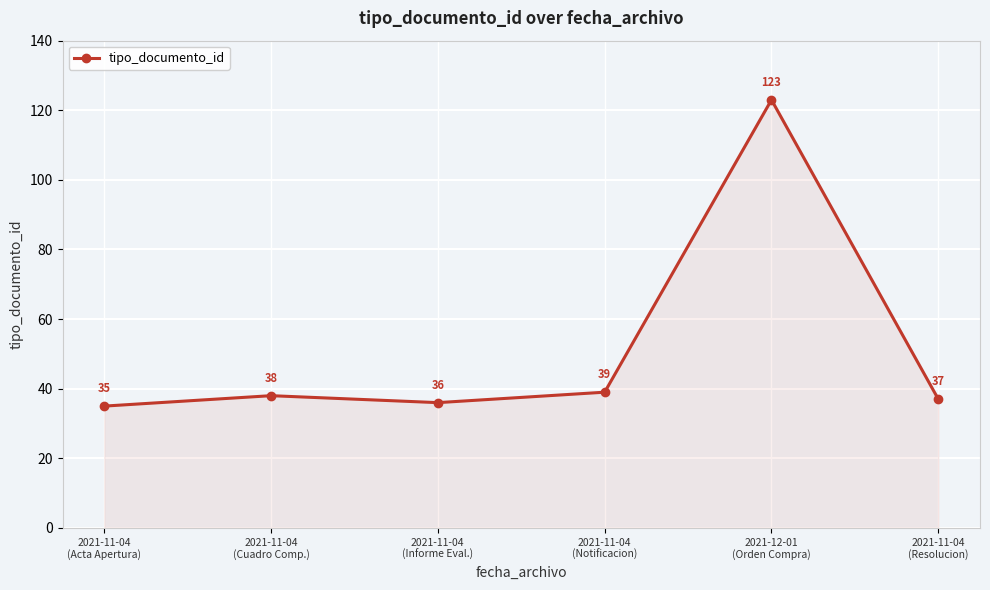

What is the ratio of the value at 2021-11-04
(Notificacion) to the value at 2021-11-04
(Acta Apertura)?

1.1